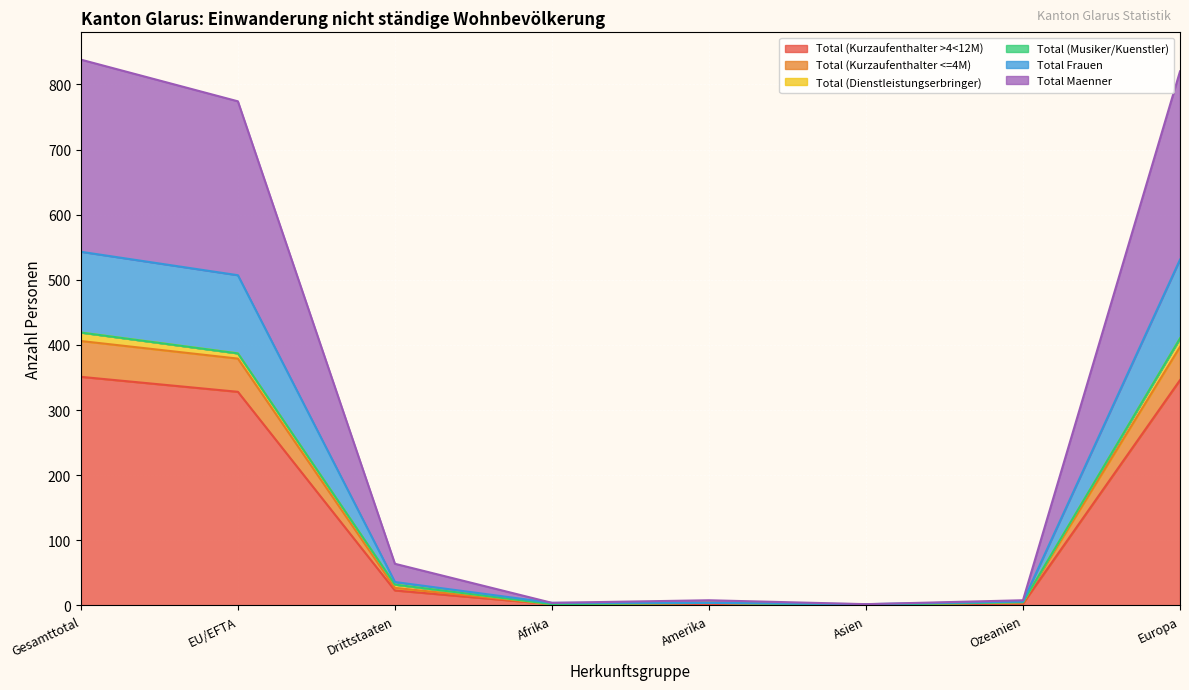

True or false: Total Frauen and Total (Kurzaufenthalter >4<12M) cross at least once.

False